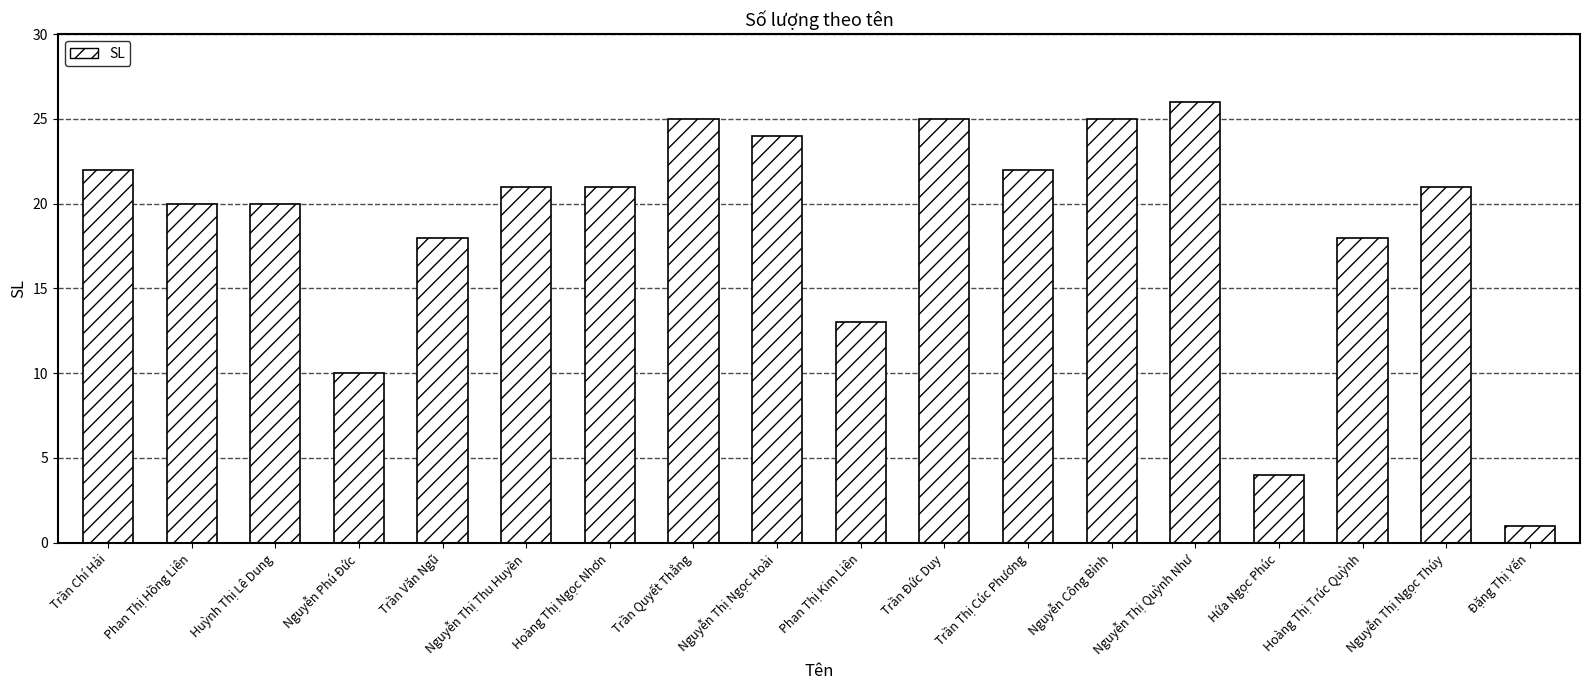

Count the number of categories in the chart.

18